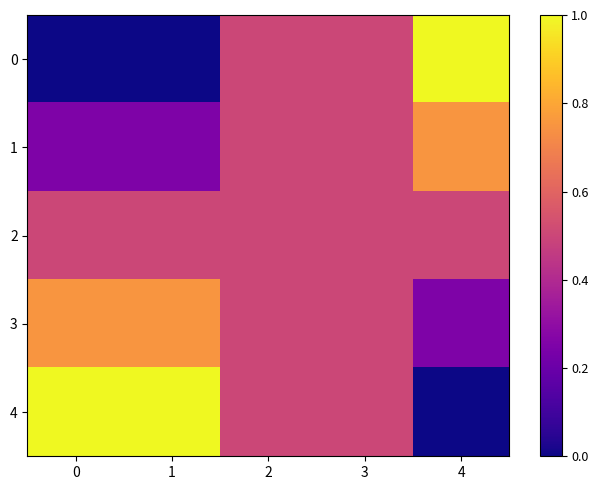

Between 3 and 1, which is larger?

3